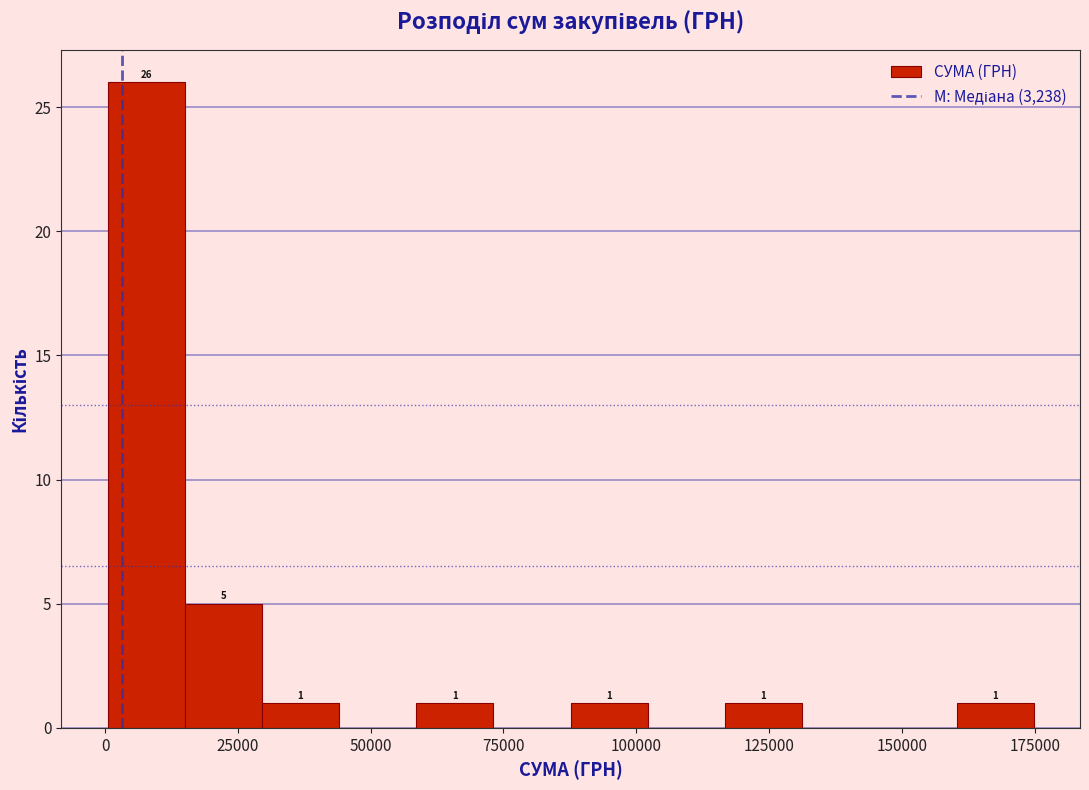

Read against the x-axis, roughly where is the centre of the tallest bar?

10000